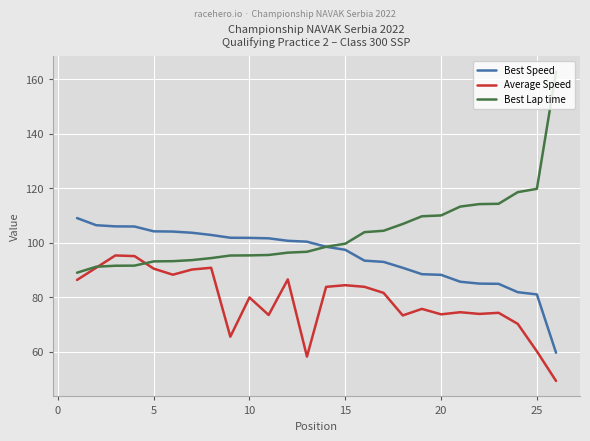

What is the smallest value displayed?

49.3